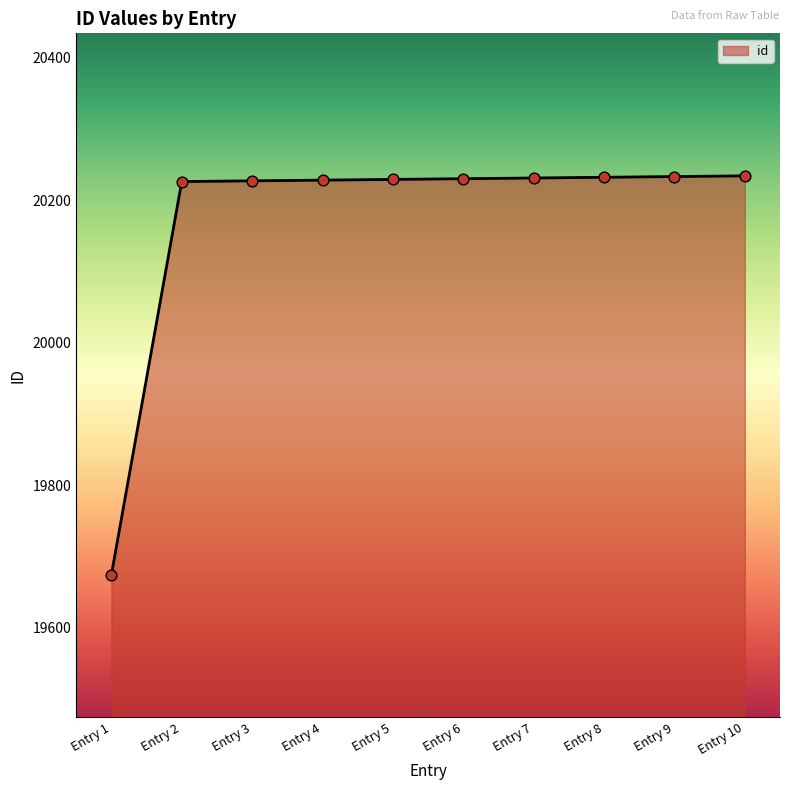

Approximately how many times larger is the value at Entry 1 compared to Entry 4?

1.0